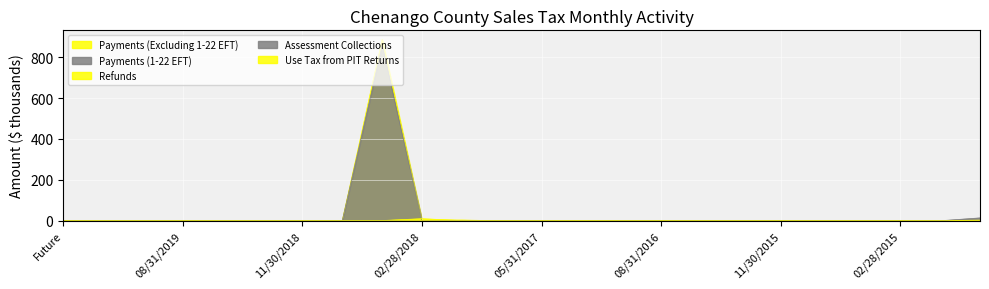

Reading left to right, list all the values displayed in this chart.

Payments (Excluding 1-22 EFT): Future=0.0	02/29/2020=0.0	11/30/2019=0.0	08/31/2019=0.0	05/31/2019=0.0	02/28/2019=0.1	11/30/2018=0.0	08/31/2018=0.0	05/31/2018=886.7	02/28/2018=3.1	11/30/2017=3.6	08/31/2017=0.0	05/31/2017=0.3	02/28/2017=0.0	11/30/2016=0.0	08/31/2016=0.0	05/31/2016=0.0	02/29/2016=0.0	11/30/2015=0.0	08/31/2015=0.0	05/31/2015=0.0	02/28/2015=0.0	11/30/2014=0.0	Aged=0.1
Payments (1-22 EFT): Future=0.0	02/29/2020=0.0	11/30/2019=0.0	08/31/2019=0.0	05/31/2019=0.0	02/28/2019=0.0	11/30/2018=0.0	08/31/2018=0.0	05/31/2018=856.1	02/28/2018=0.0	11/30/2017=0.0	08/31/2017=0.0	05/31/2017=0.4	02/28/2017=0.0	11/30/2016=0.0	08/31/2016=0.0	05/31/2016=0.0	02/29/2016=0.0	11/30/2015=0.0	08/31/2015=0.0	05/31/2015=0.0	02/28/2015=0.0	11/30/2014=0.0	Aged=0.3
Assessment Collections: Future=0.0	02/29/2020=0.0	11/30/2019=0.0	08/31/2019=0.0	05/31/2019=0.0	02/28/2019=0.0	11/30/2018=0.0	08/31/2018=0.0	05/31/2018=0.0	02/28/2018=0.0	11/30/2017=0.0	08/31/2017=0.0	05/31/2017=0.0	02/28/2017=0.0	11/30/2016=0.0	08/31/2016=0.0	05/31/2016=0.0	02/29/2016=0.0	11/30/2015=0.0	08/31/2015=0.0	05/31/2015=0.0	02/28/2015=0.0	11/30/2014=0.0	Aged=14.0
Use Tax from PIT Returns: Future=0.0	02/29/2020=0.0	11/30/2019=0.0	08/31/2019=0.0	05/31/2019=0.0	02/28/2019=0.0	11/30/2018=0.0	08/31/2018=0.0	05/31/2018=0.0	02/28/2018=0.7	11/30/2017=0.0	08/31/2017=0.0	05/31/2017=0.0	02/28/2017=0.2	11/30/2016=0.0	08/31/2016=0.0	05/31/2016=0.0	02/29/2016=0.0	11/30/2015=0.0	08/31/2015=0.0	05/31/2015=0.0	02/28/2015=0.0	11/30/2014=0.0	Aged=0.0